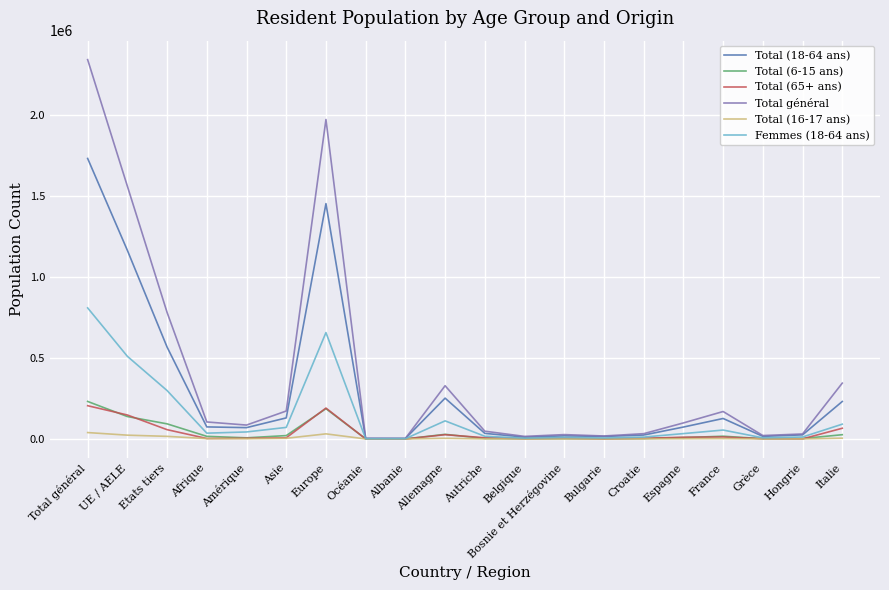

Is the value of Total (65+ ans) at Océanie greater than the value of Total général at Etats tiers?

No